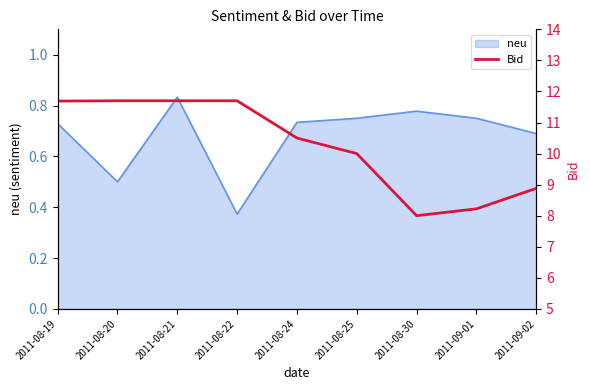

The neu series shows 0.5 at 2011-09-01. True or false?

False